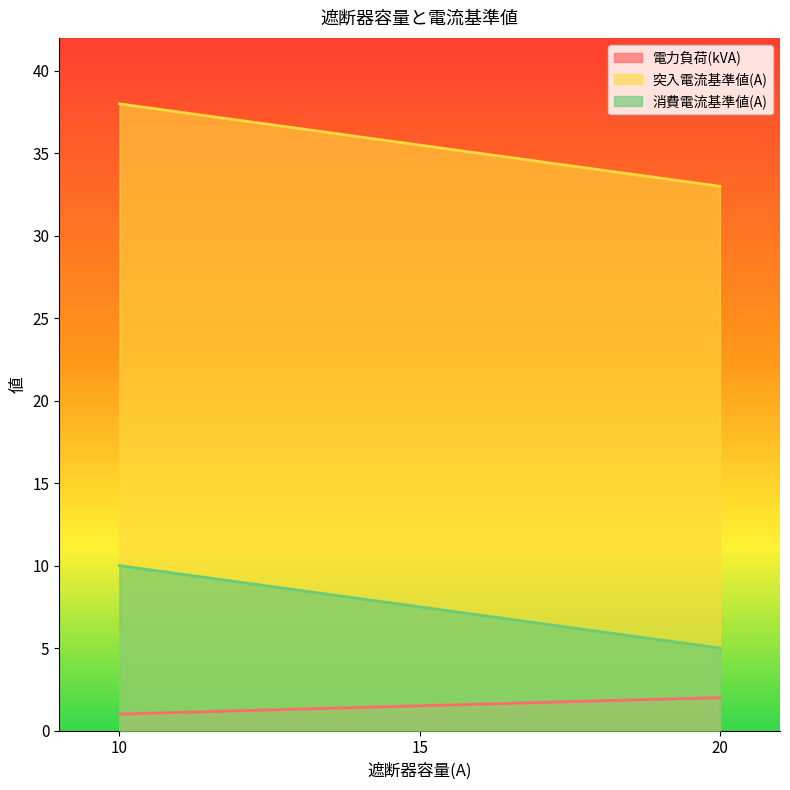

What is the total value across all series at 15?

44.5